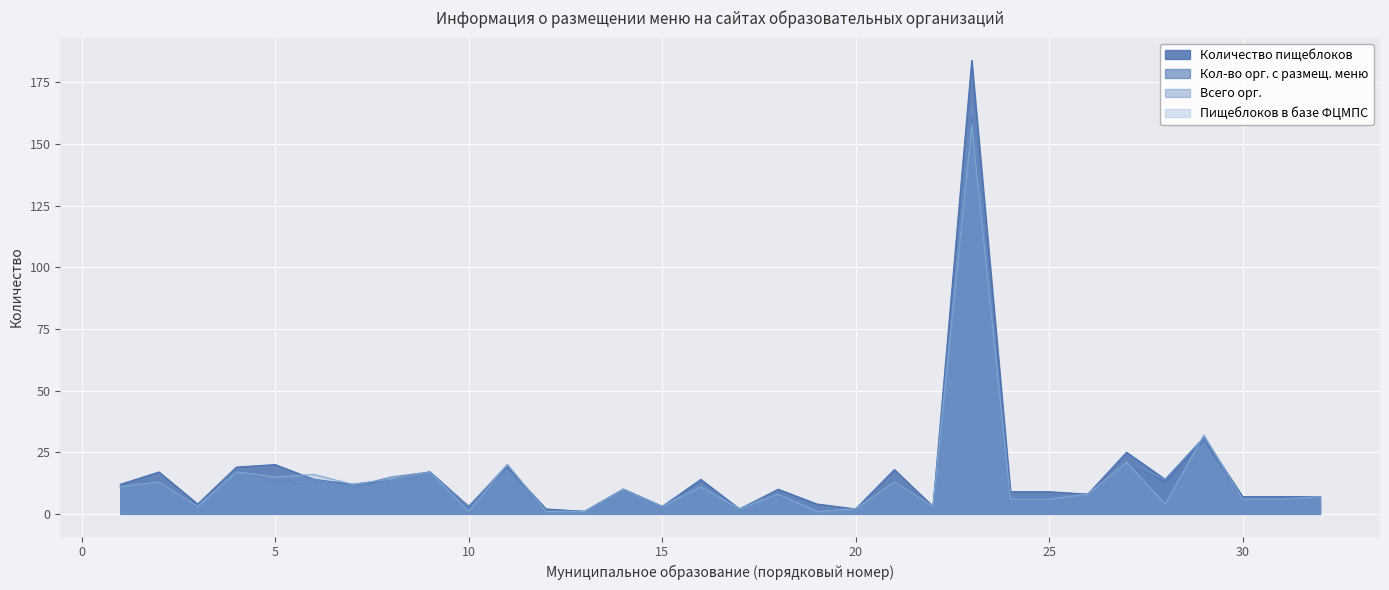

List the labels in order of Пищеблоков в базе ФЦМПС value, largest first.

23, 29, 27, 11, 4, 9, 6, 5, 8, 2, 21, 7, 1, 16, 14, 18, 26, 32, 24, 25, 30, 31, 28, 3, 15, 22, 17, 20, 10, 12, 13, 19